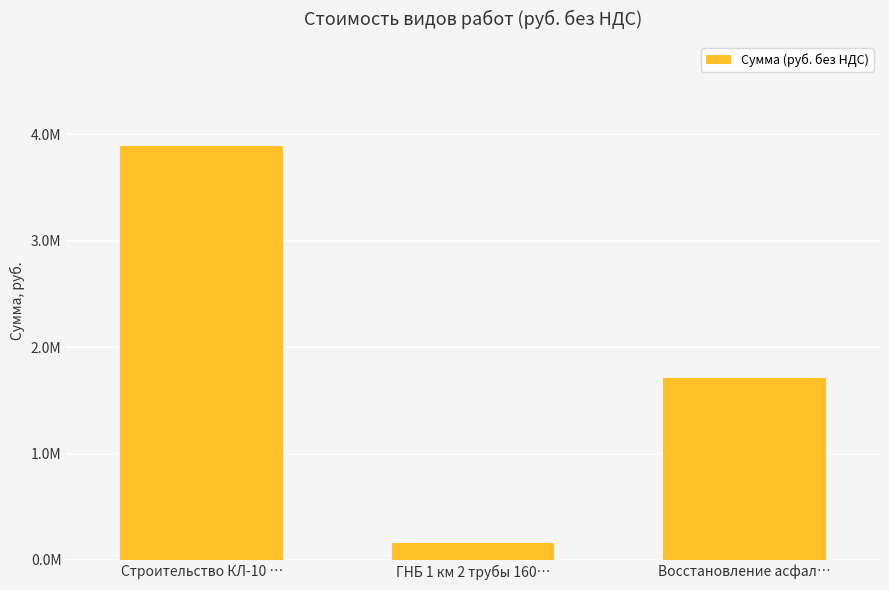

Are the bars horizontal?

No